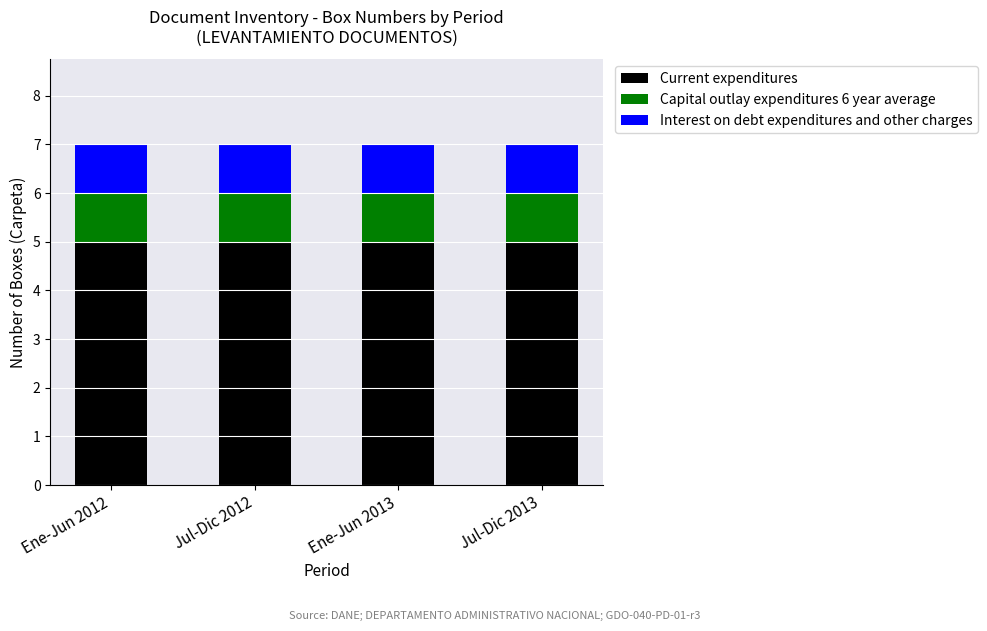

What is the total value across all series at Jul-Dic 2013?

7